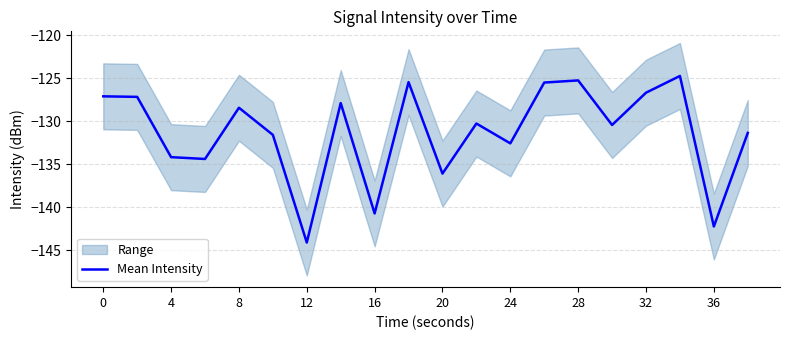

At which label does Mean Intensity reach its minimum?

12